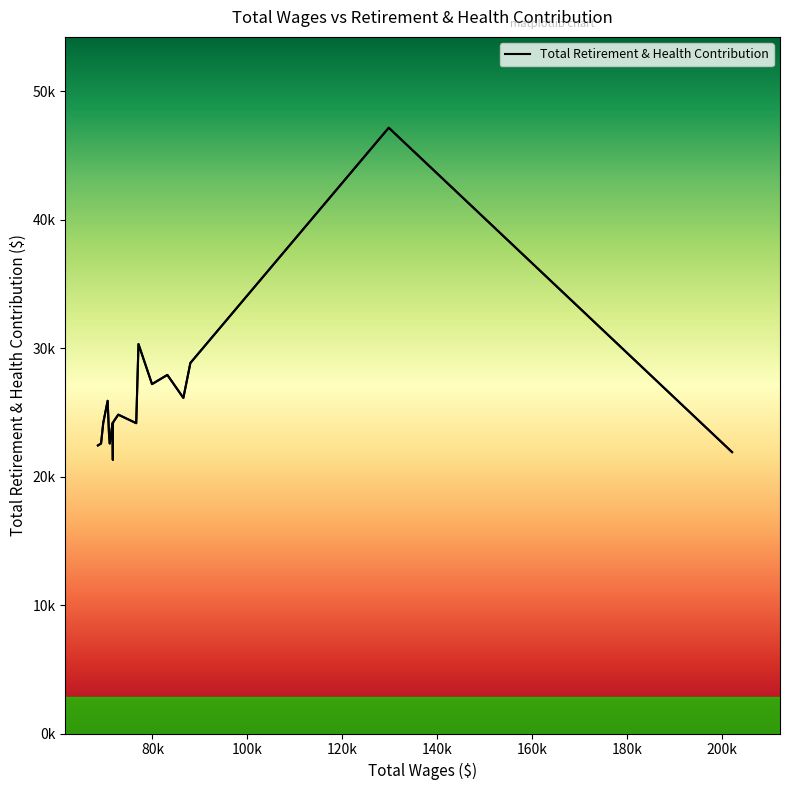

What is the average value?

26072